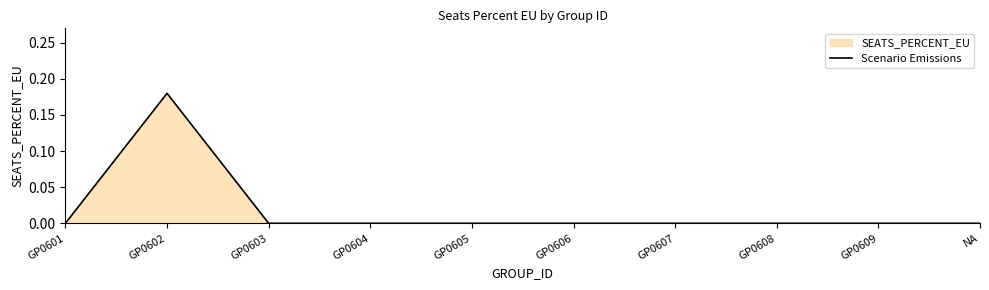

What is the label of the 9th point from the right?

GP0602